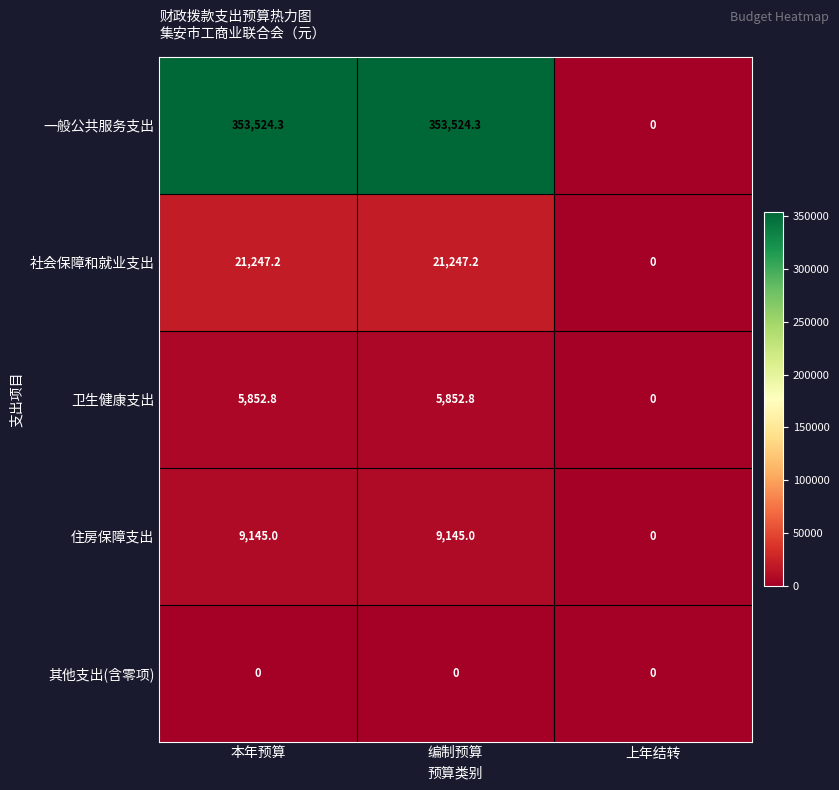

At how many categories does at least one series exceed 50248?

2